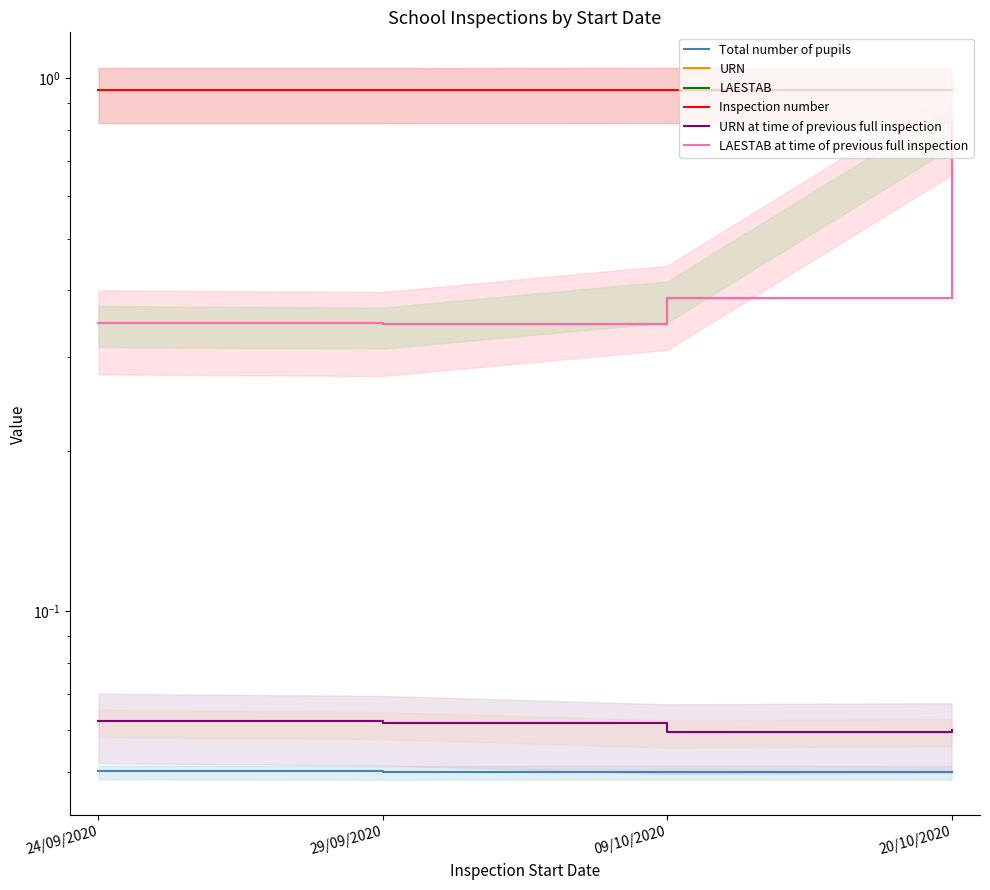

Which series has the largest total across all categories?

Inspection number